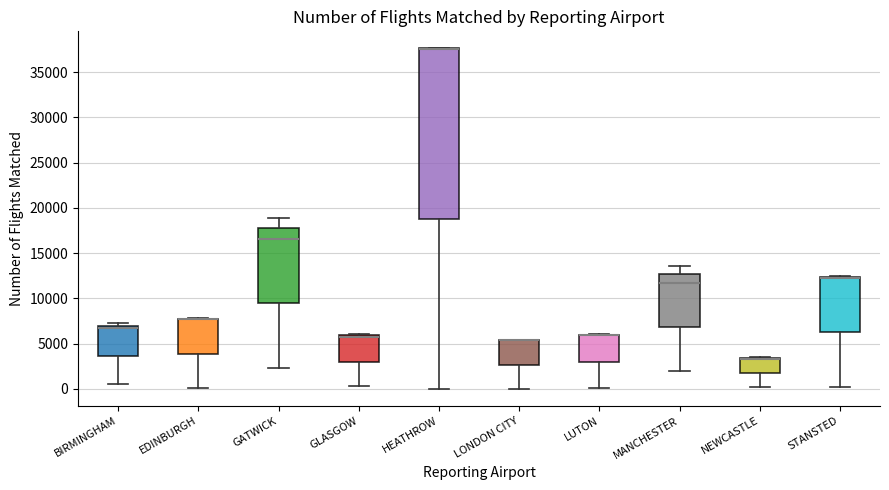

Reading left to right, read every box against the y-axis: the position of its median line, the range the box covers, and the ends of its whiskers. The values are not printed on the chart, so give them approximately, as read against the axis.

BIRMINGHAM: median 6500, box 3500 to 7000, whiskers 500 to 7500
EDINBURGH: median 8000 (drawn on the box's upper edge), box 4000 to 8000, whiskers 0 to 8000
GATWICK: median 16500, box 9500 to 18000, whiskers 2500 to 19000
GLASGOW: median 6000 (drawn on the box's upper edge), box 3000 to 6000, whiskers 500 to 6000
HEATHROW: median 37500 (drawn on the box's upper edge), box 19000 to 37500, whiskers 0 to 37500
LONDON CITY: median 5500 (drawn on the box's upper edge), box 2500 to 5500, whiskers 0 to 5500
LUTON: median 6000 (drawn on the box's upper edge), box 3000 to 6000, whiskers 0 to 6000
MANCHESTER: median 11500, box 7000 to 12500, whiskers 2000 to 13500
NEWCASTLE: median 3500 (drawn on the box's upper edge), box 2000 to 3500, whiskers 500 to 3500
STANSTED: median 12000 (drawn on the box's upper edge), box 6000 to 12500, whiskers 500 to 12500